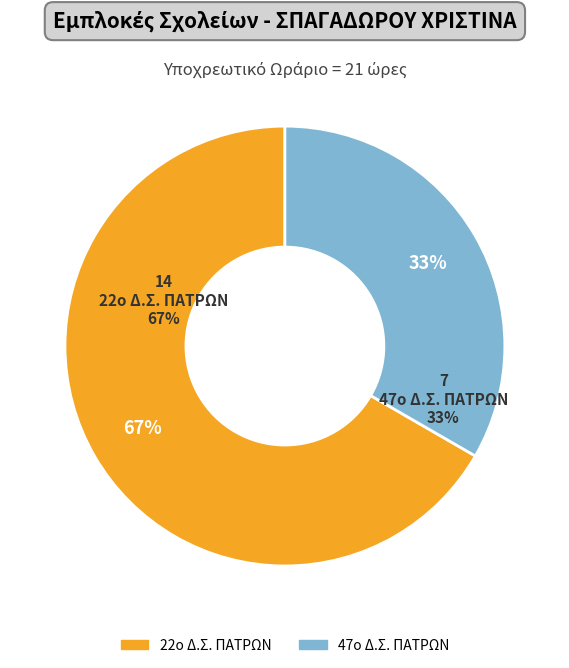

Between 22ο Δ.Σ. ΠΑΤΡΩΝ and 47ο Δ.Σ. ΠΑΤΡΩΝ, which is larger?

22ο Δ.Σ. ΠΑΤΡΩΝ